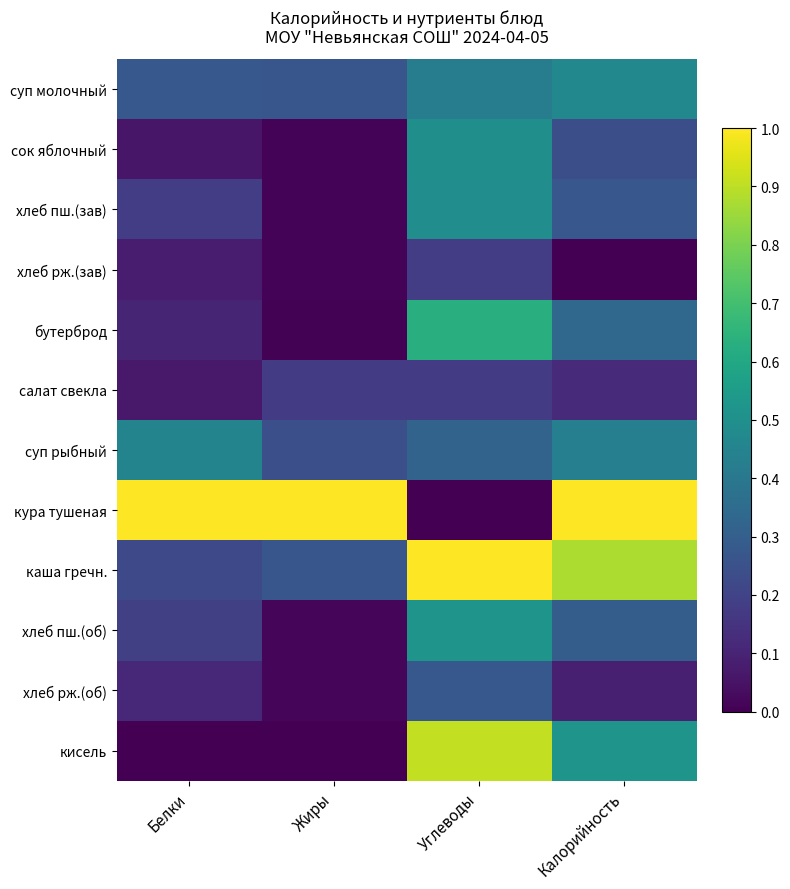

Between Жиры and Калорийность, which series saw the biggest shift?

каша гречн.